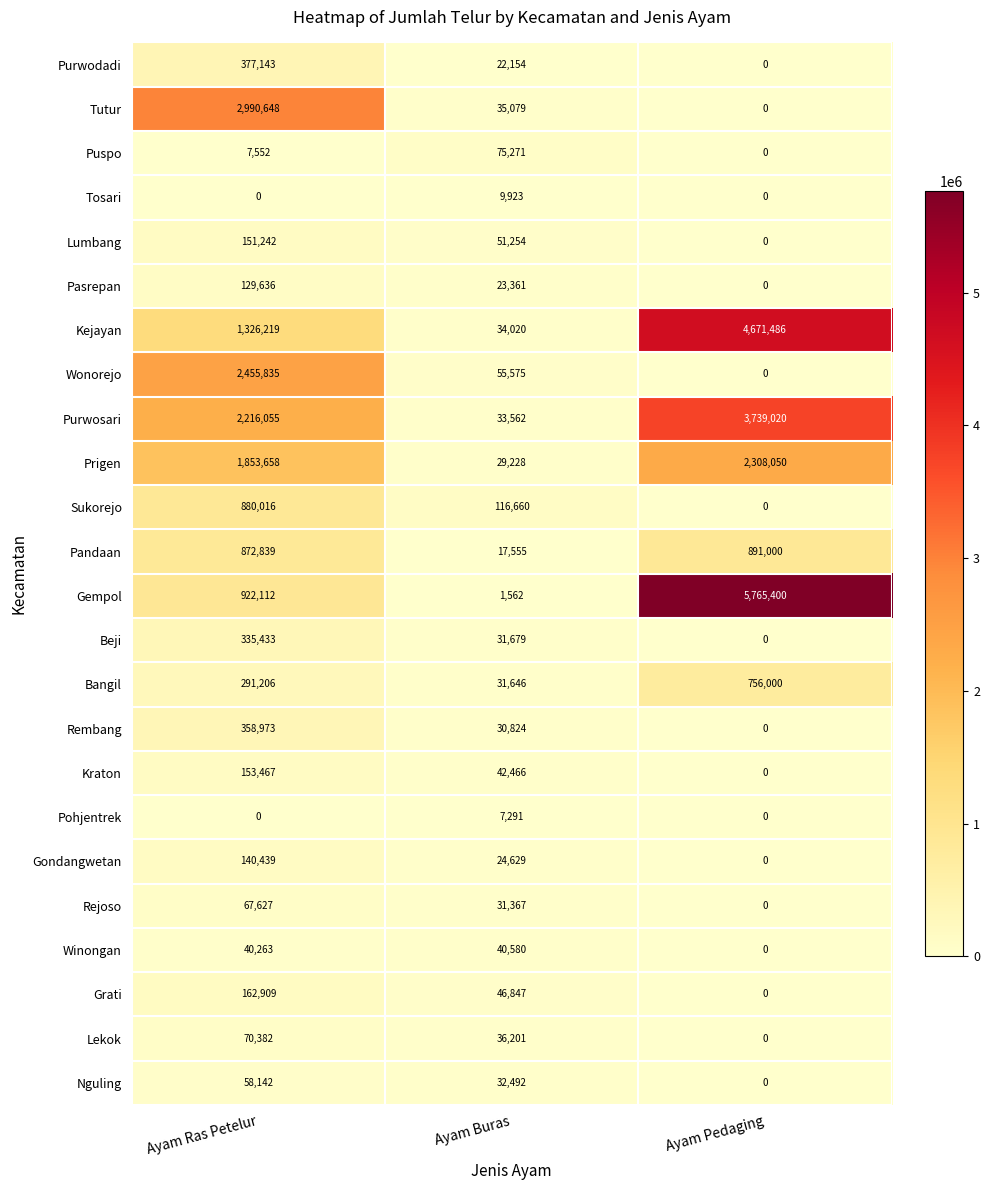

Count the number of categories in the chart.

3